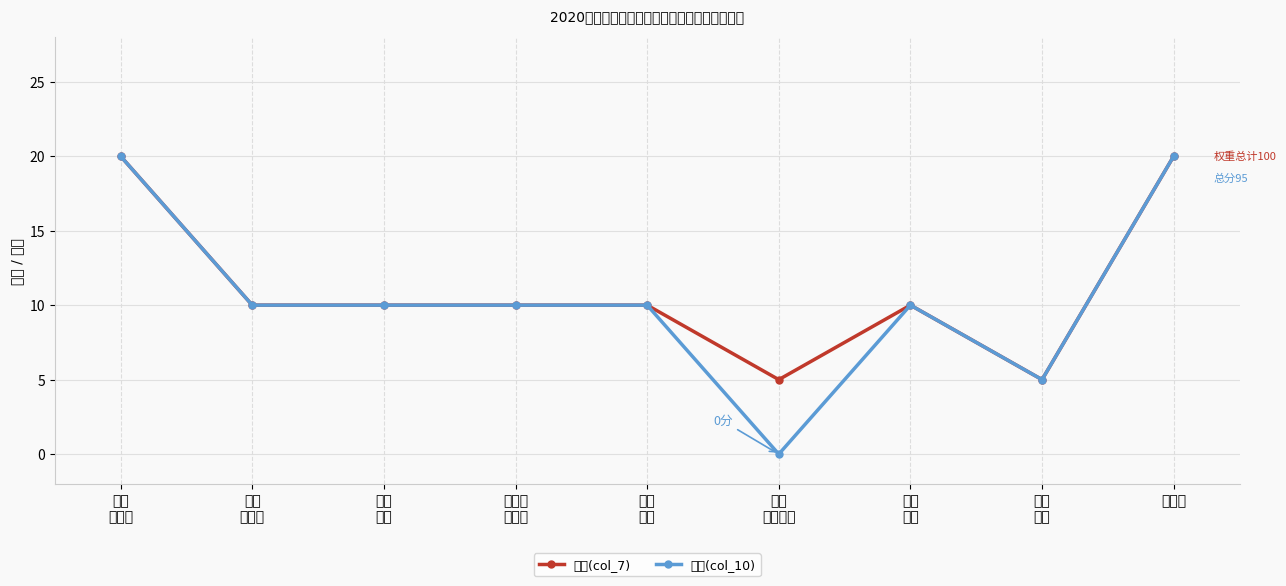

Does the chart display data point markers on the line(s)?

Yes